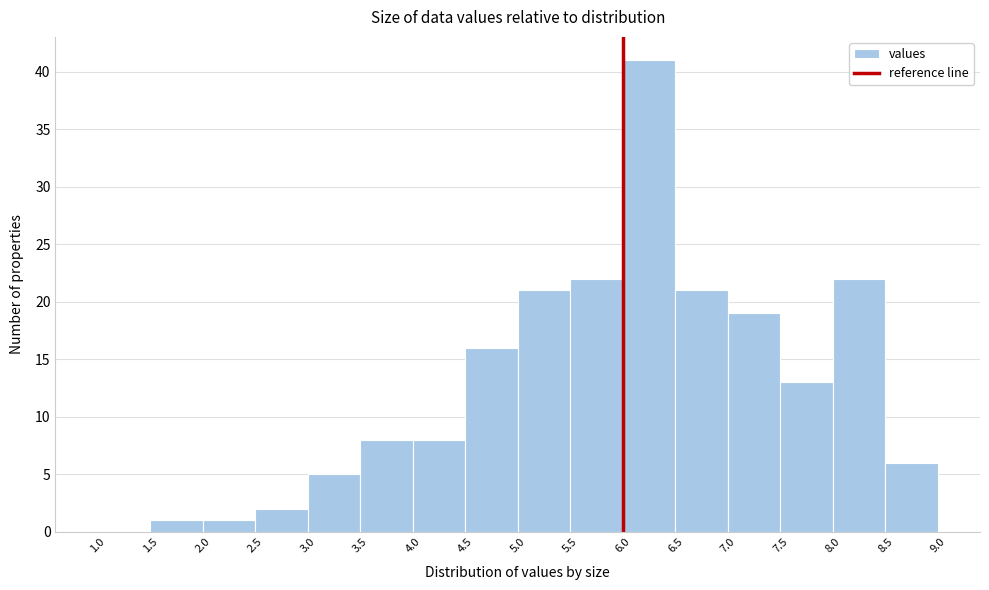

Which range on the x-axis has the tallest bar?

6.0 to 6.5